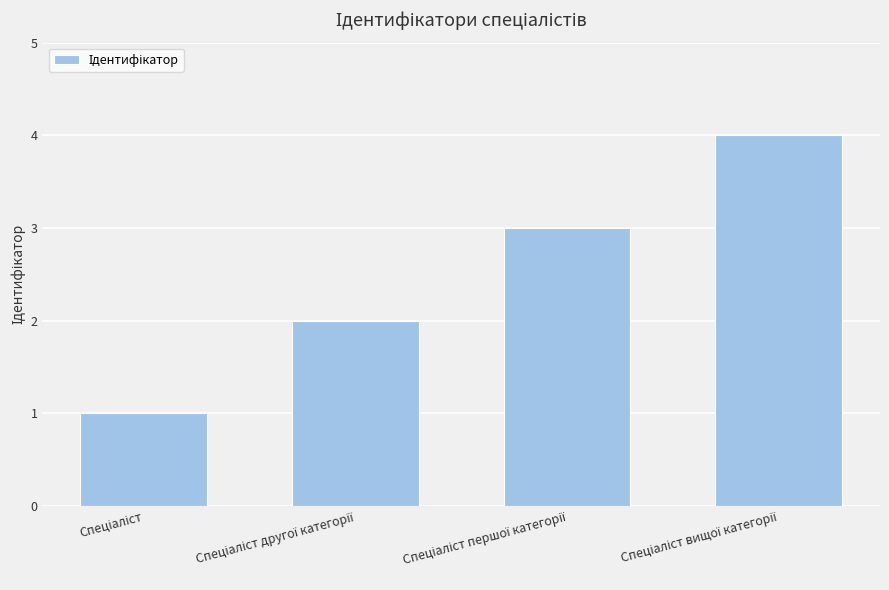

Reading left to right, what are all the values shown in this chart?

1	2	3	4